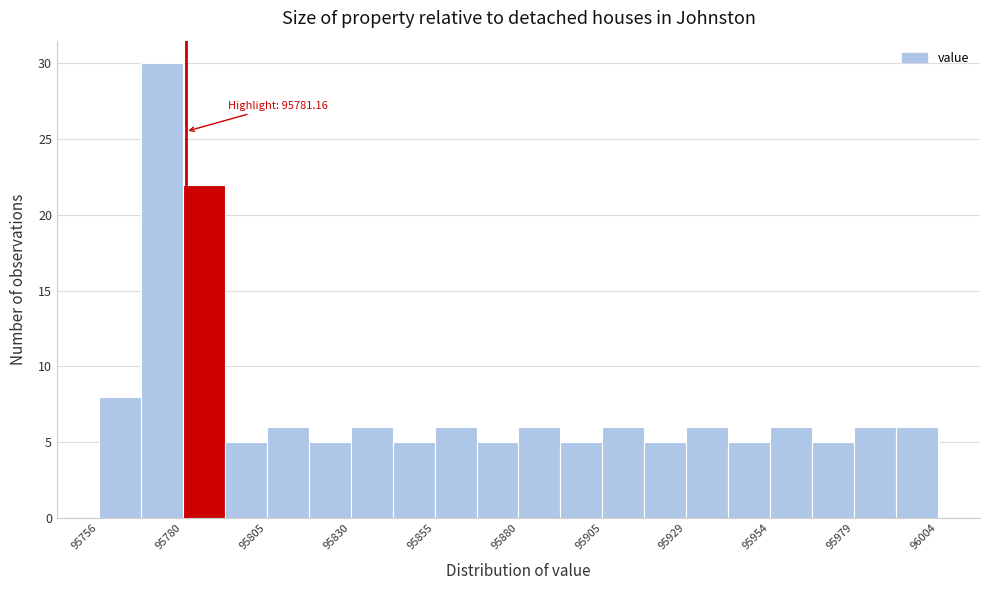

Around what value on the x-axis is the tallest bar? Give the approximate position of its centre, as read against the axis.

95775